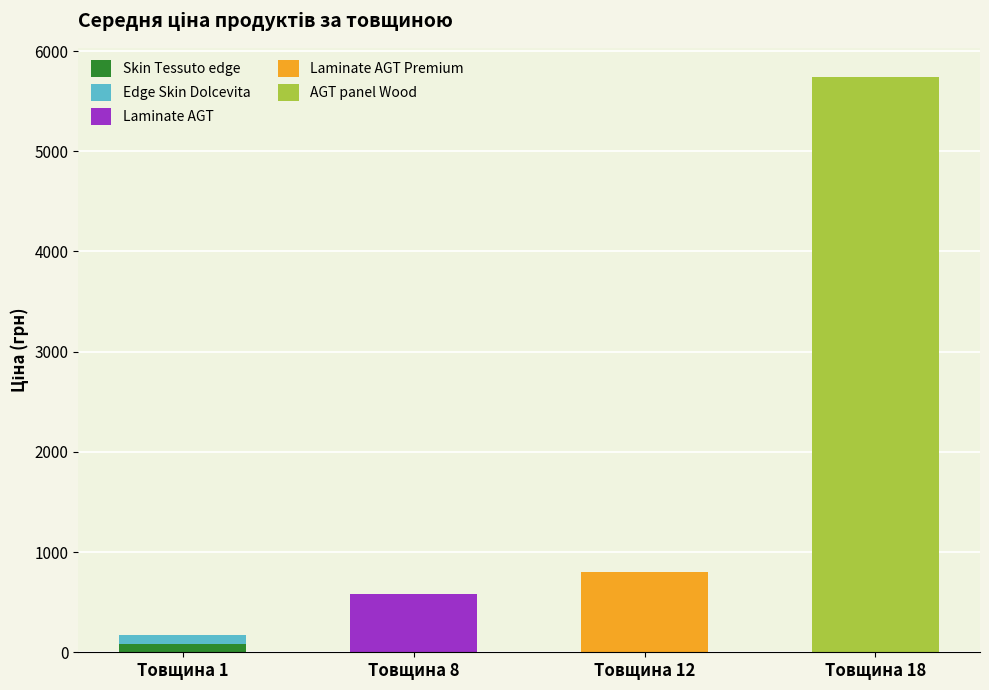

At which category is the sum across all series the highest?

Товщина 18